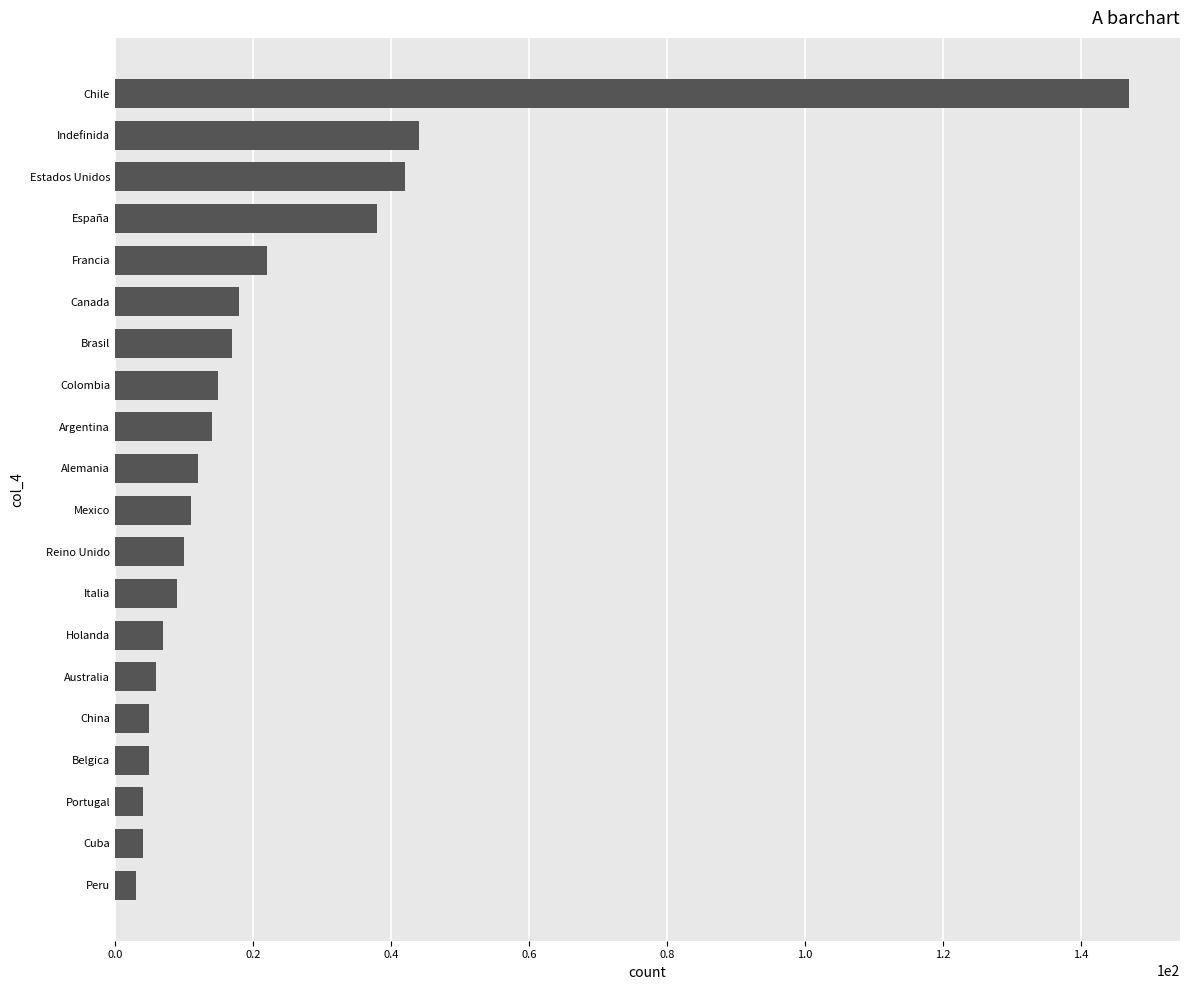

Reading bottom to top, transcribe all the data shown in this chart.

3	4	4	5	5	6	7	9	10	11	12	14	15	17	18	22	38	42	44	147